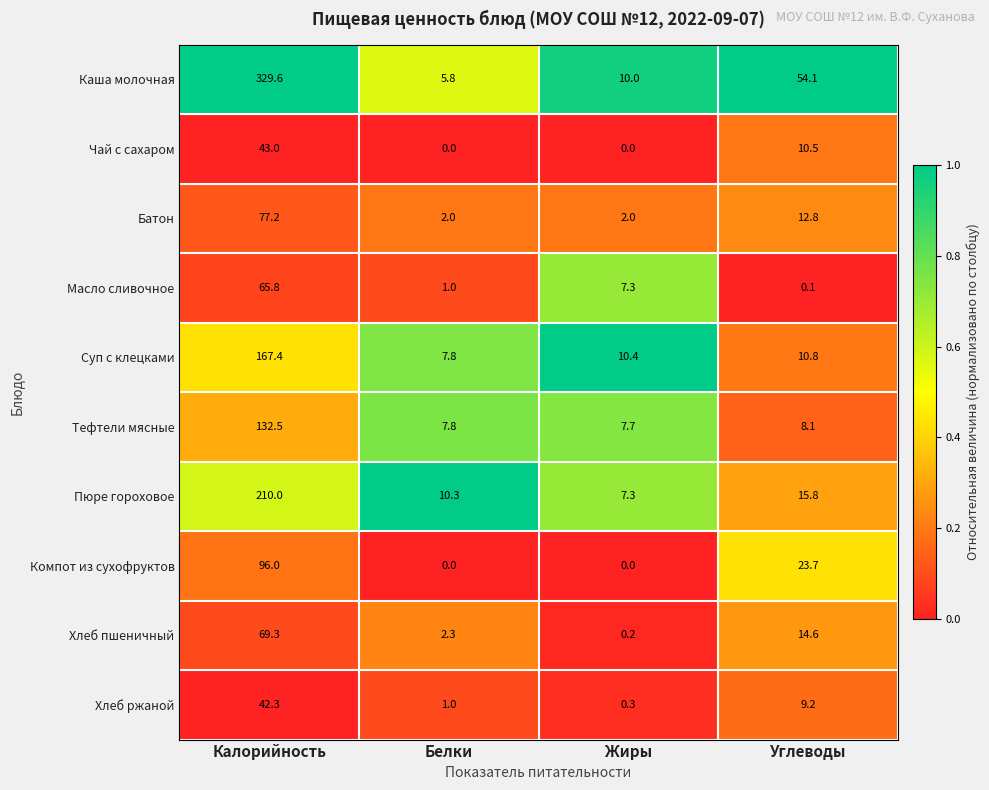

Rank the series by their maximum value, from lowest to highest.

Хлеб ржаной, Чай с сахаром, Масло сливочное, Хлеб пшеничный, Батон, Компот из сухофруктов, Тефтели мясные, Суп с клецками, Пюре гороховое, Каша молочная